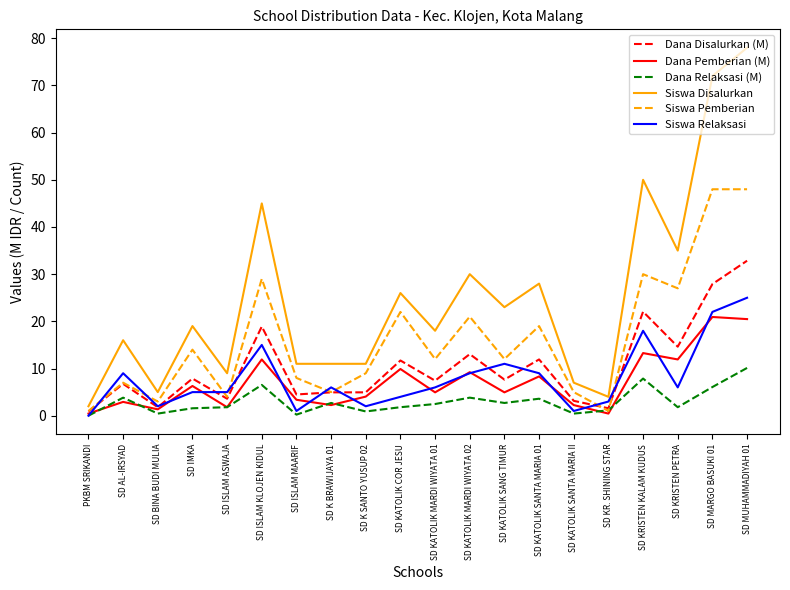

What position from the left is SD KR. SHINING STAR?

16